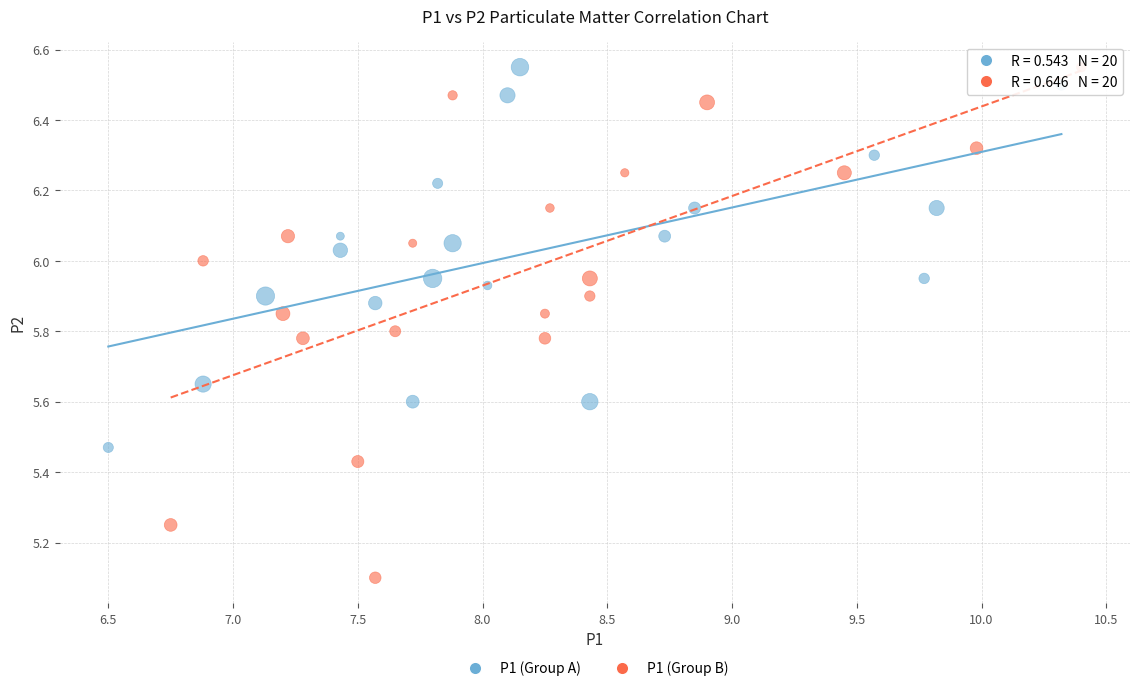

Which series reaches the minimum Y coordinate?

P1 (Group B)